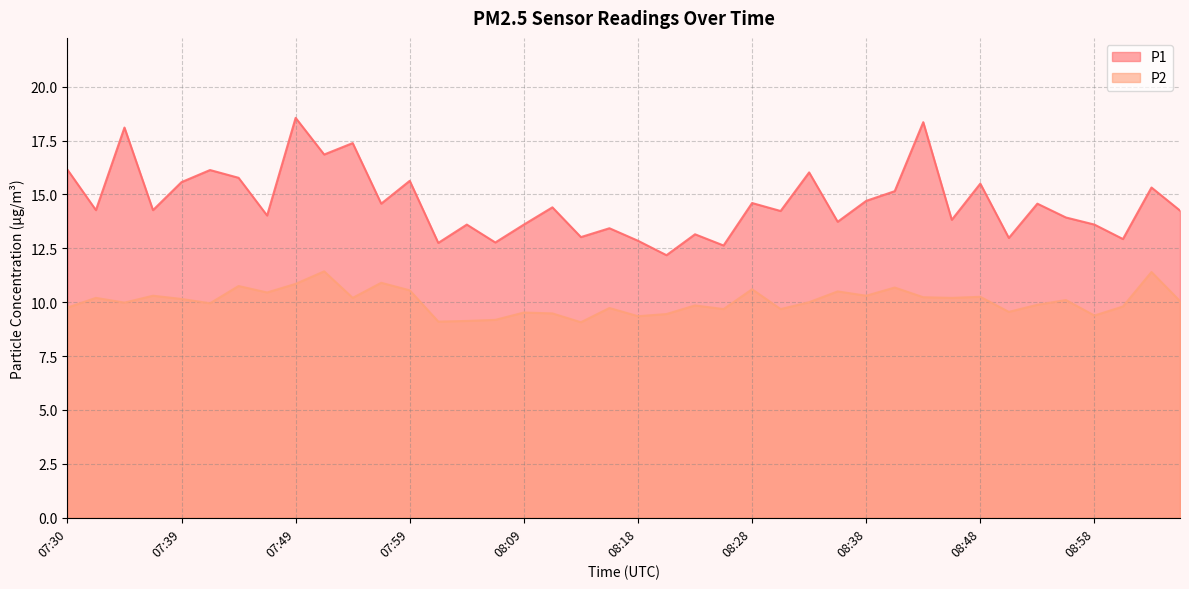

At 08:01, list the series in order from largest to smallest.

P1, P2